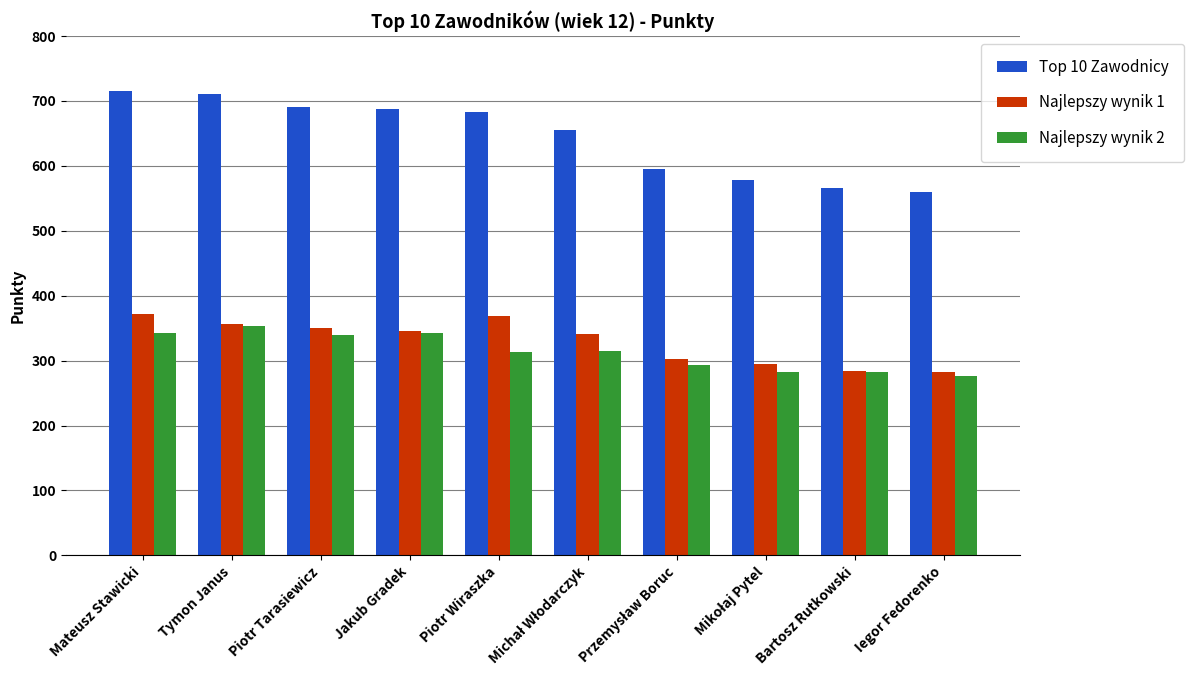

What is the label of the 9th bar from the right?

Tymon Janus